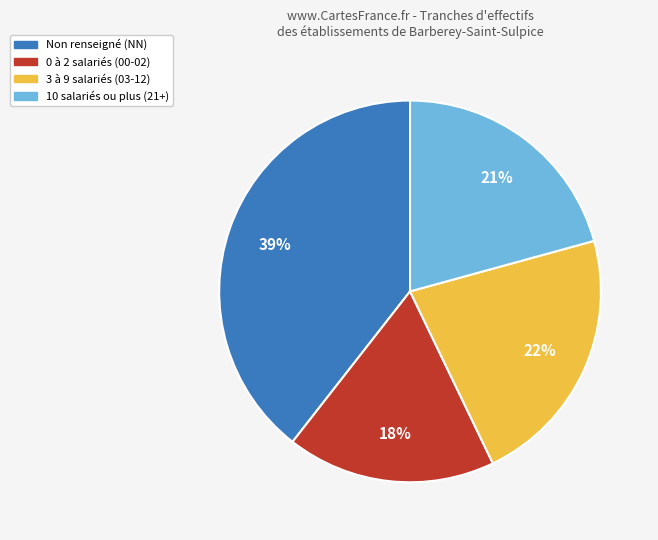

Is there any slice that represents more than half of the pie?

No